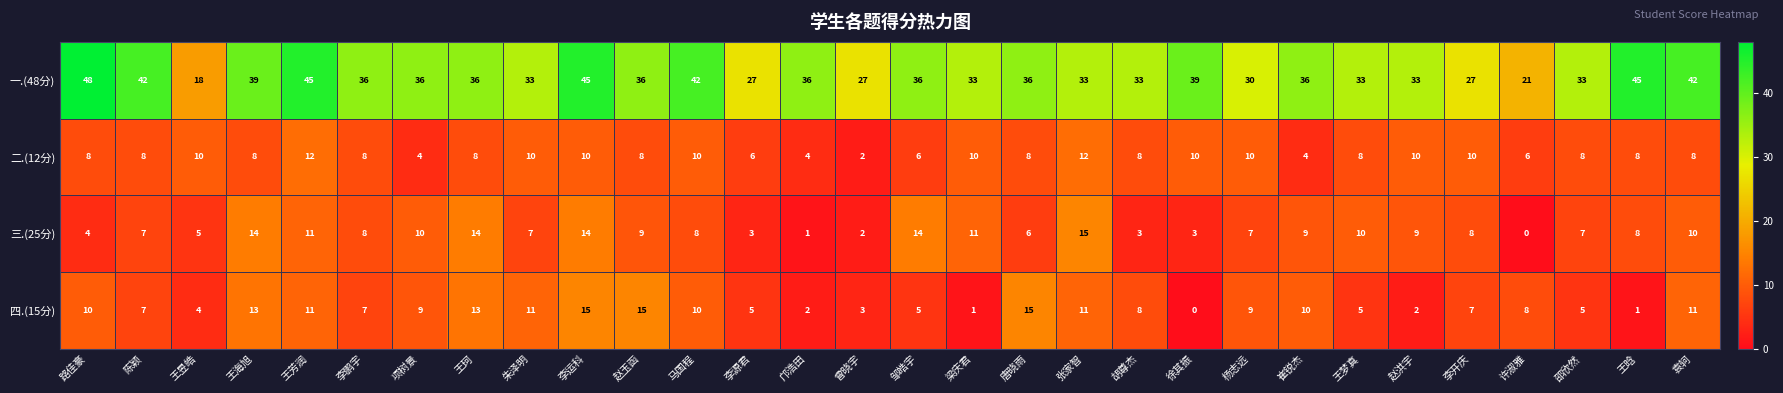

What is the difference between the 二.(12分) values at 王芳润 and 赵玉函?

4